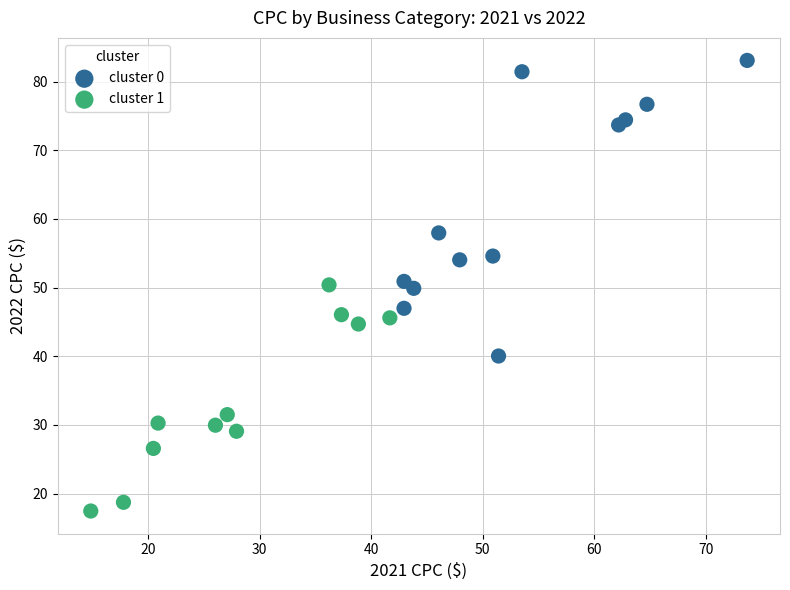

Which series contains the lowest Y value?

cluster 1